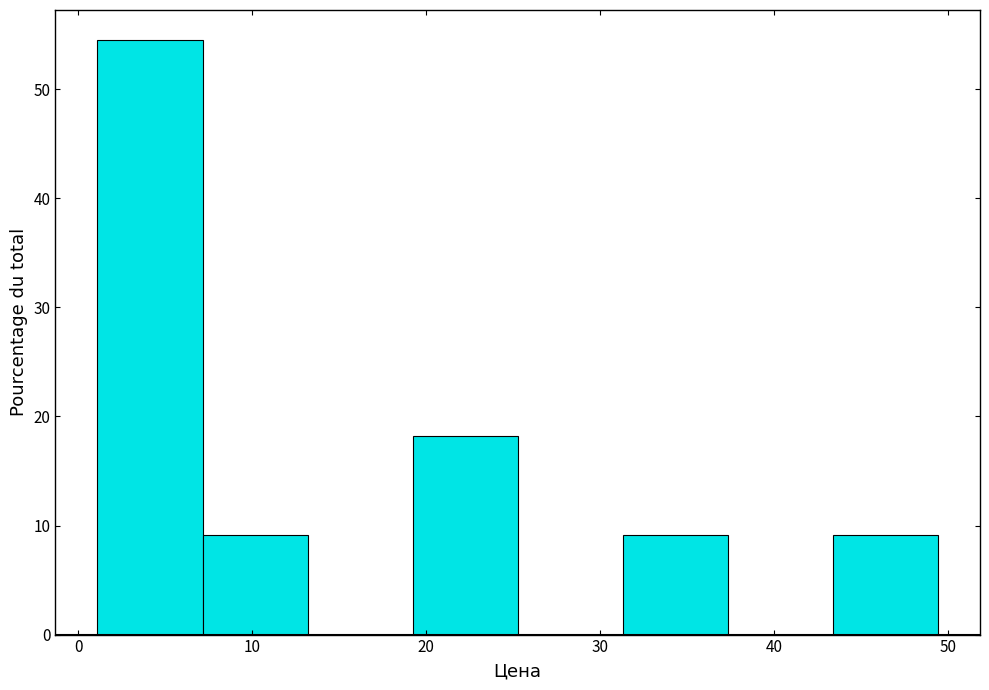

How tall is the bar that spans 7 to 13 on the x-axis? Neither the bar edges nor the heights are printed on the chart, so give them approximately, as read against the axes.

9